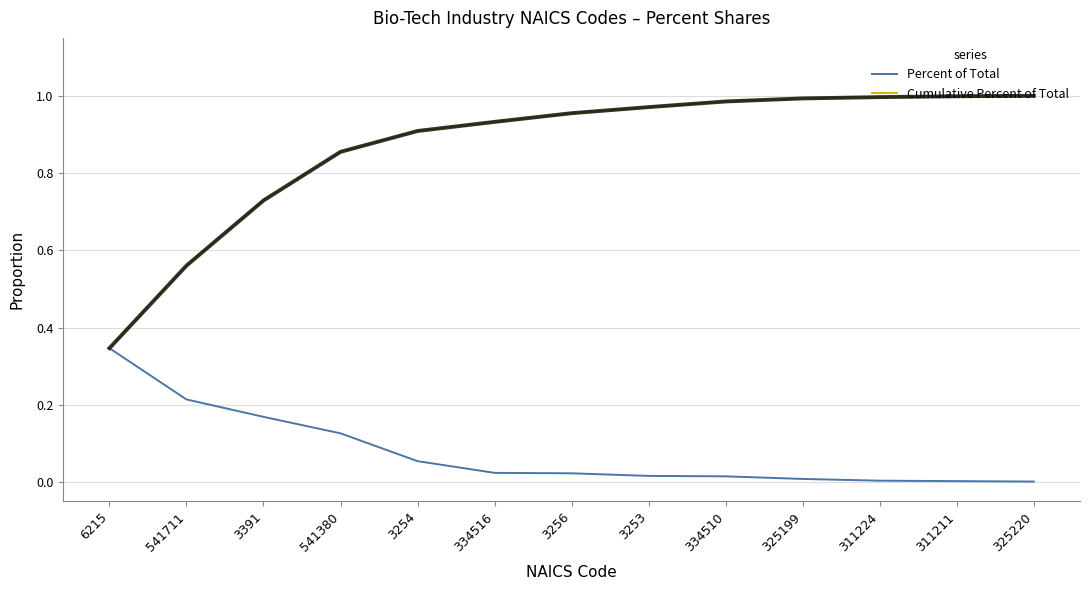

Which series has the widest spread of values?

Cumulative Percent of Total